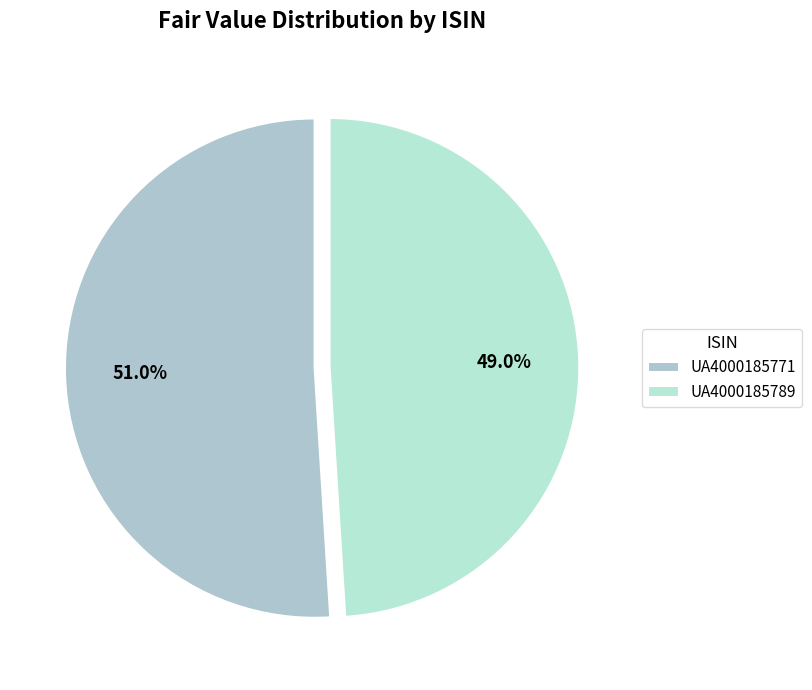

How many slices are in this pie chart?

2